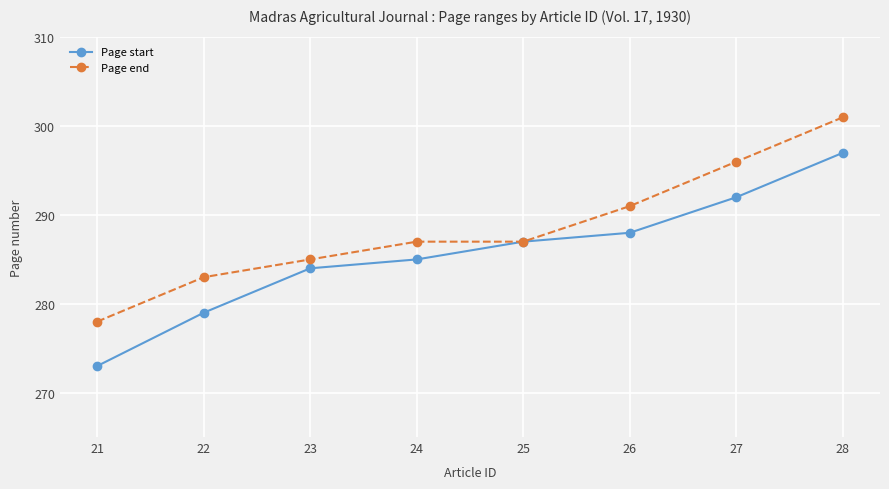

At 26, list the series in order from smallest to largest.

Page start, Page end